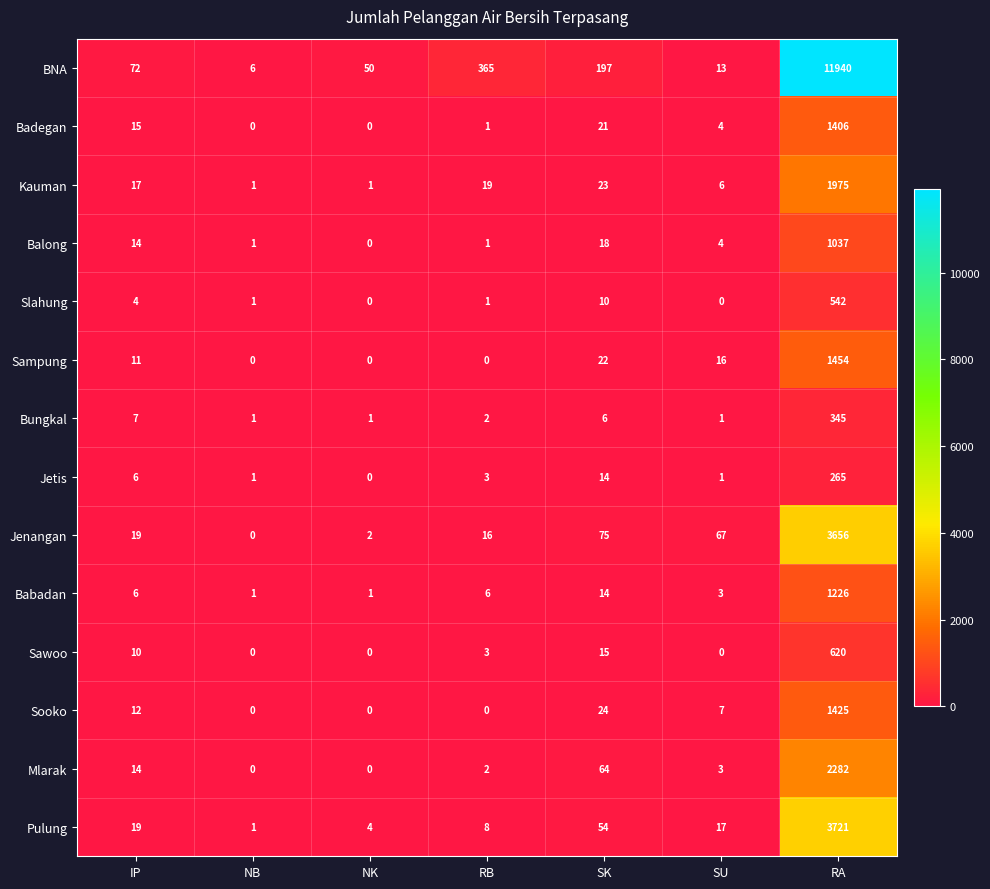

Which category has the highest value in the Kauman series?

RA